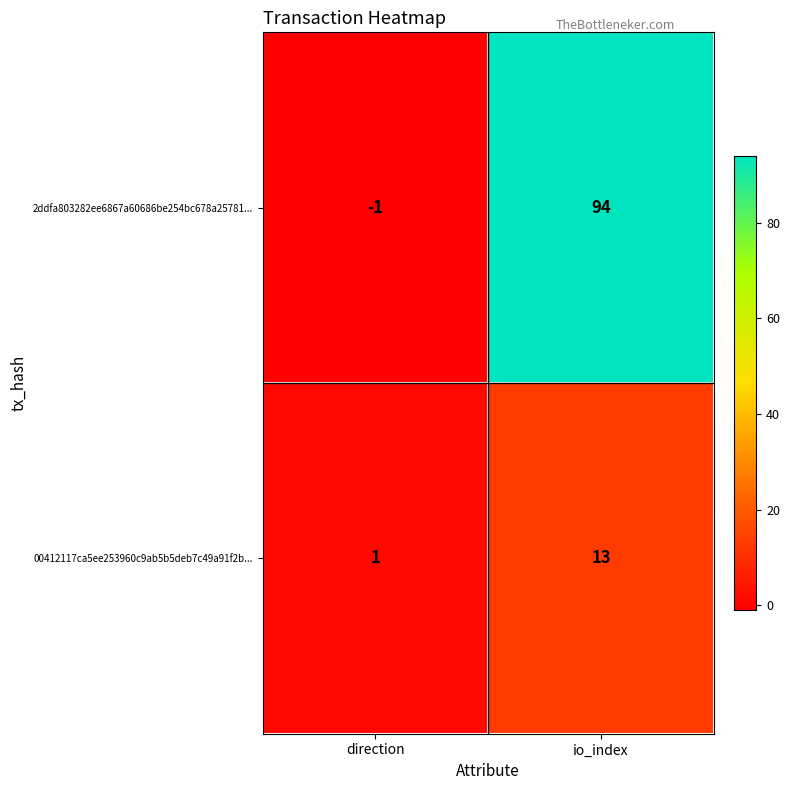

Reading right to left, extract all data points from this chart.

2ddfa803282ee6867a60686be254bc678a25781...: 94	-1
00412117ca5ee253960c9ab5b5deb7c49a91f2b...: 13	1